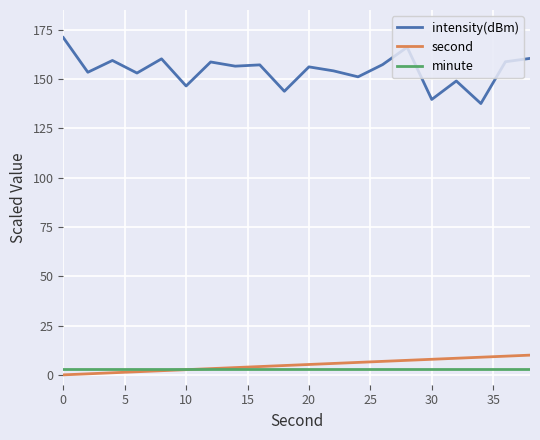

Which series has the largest range (max minus min)?

intensity(dBm)